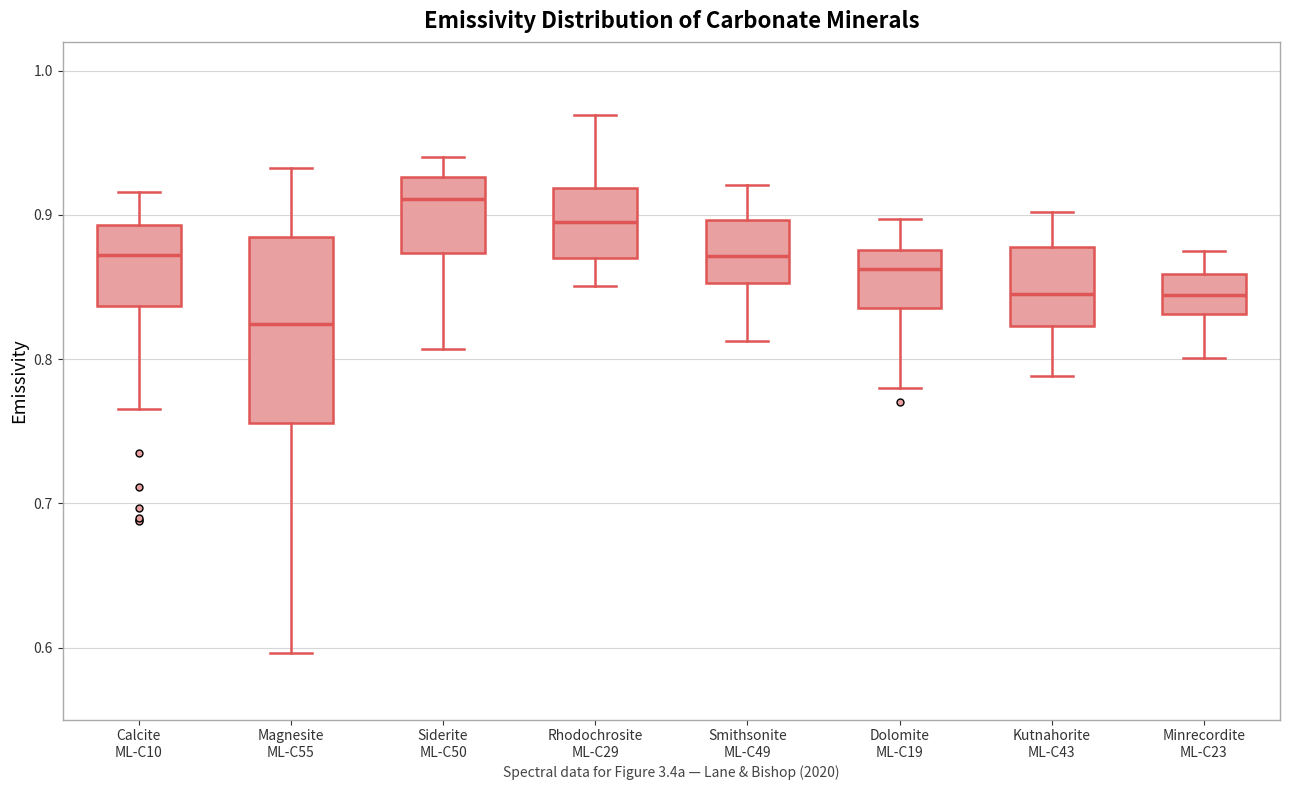

Reading left to right, transcribe this box plot: for each box, give where its median line is, the range the box spans, and where its two whiskers end, as read against the y-axis. The values are not printed on the chart, so give them approximately, as read against the axis.

Calcite ML-C10: median 0.87, box 0.84 to 0.89, whiskers 0.77 to 0.92
Magnesite ML-C55: median 0.82, box 0.76 to 0.88, whiskers 0.60 to 0.93
Siderite ML-C50: median 0.91, box 0.87 to 0.93, whiskers 0.81 to 0.94
Rhodochrosite ML-C29: median 0.90, box 0.87 to 0.92, whiskers 0.85 to 0.97
Smithsonite ML-C49: median 0.87, box 0.85 to 0.90, whiskers 0.81 to 0.92
Dolomite ML-C19: median 0.86, box 0.84 to 0.88, whiskers 0.78 to 0.90
Kutnahorite ML-C43: median 0.85, box 0.82 to 0.88, whiskers 0.79 to 0.90
Minrecordite ML-C23: median 0.84, box 0.83 to 0.86, whiskers 0.80 to 0.87